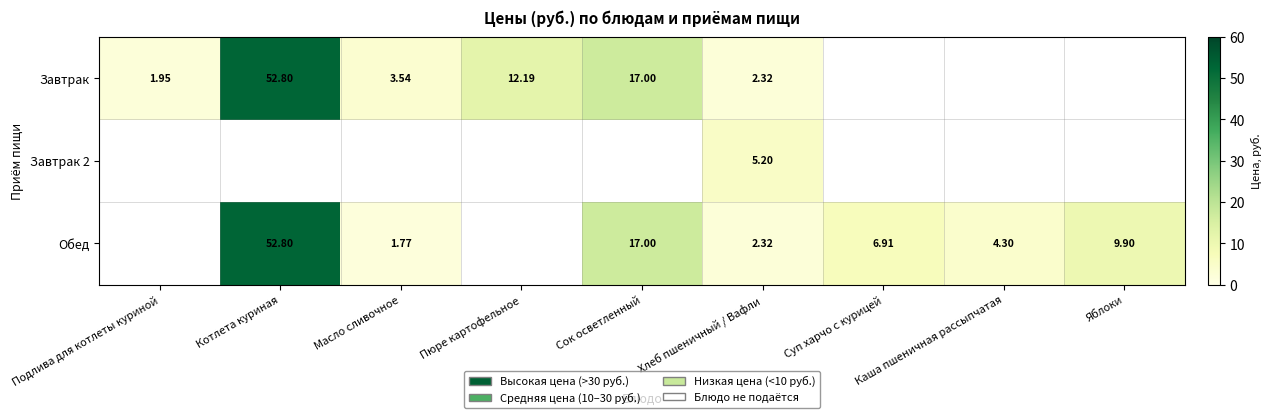

Is the value of Завтрак at Хлеб пшеничный / Вафли greater than the value of Завтрак 2 at Хлеб пшеничный / Вафли?

No